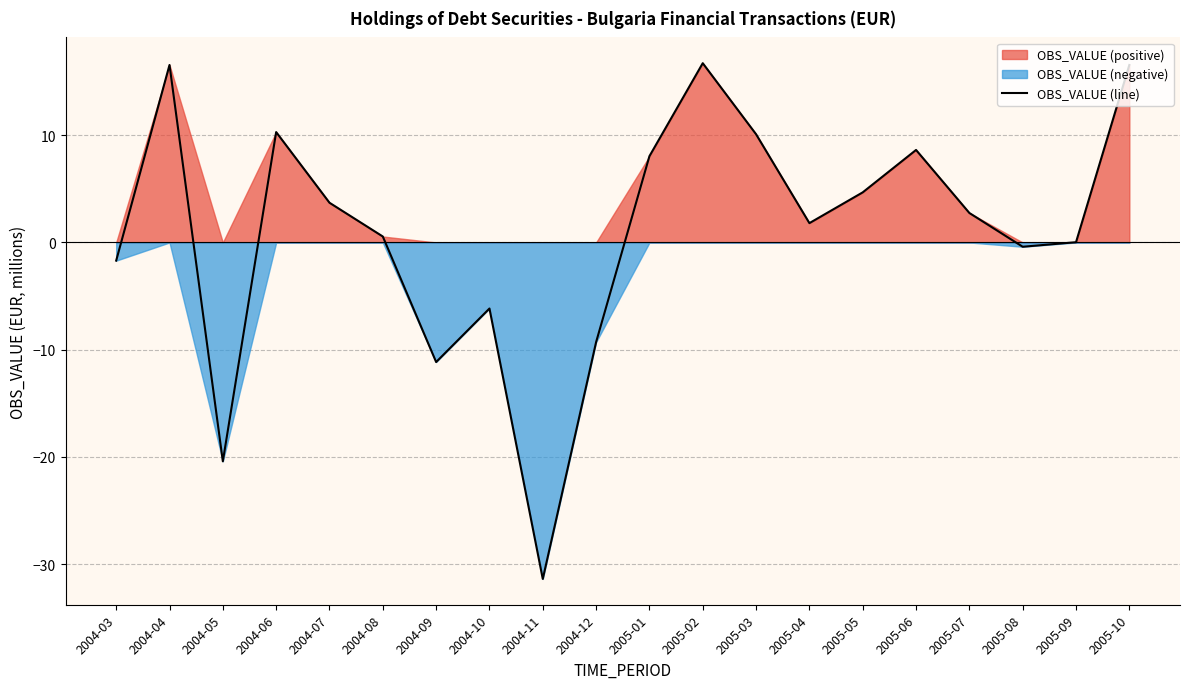

Does the chart display data point markers on the line(s)?

No